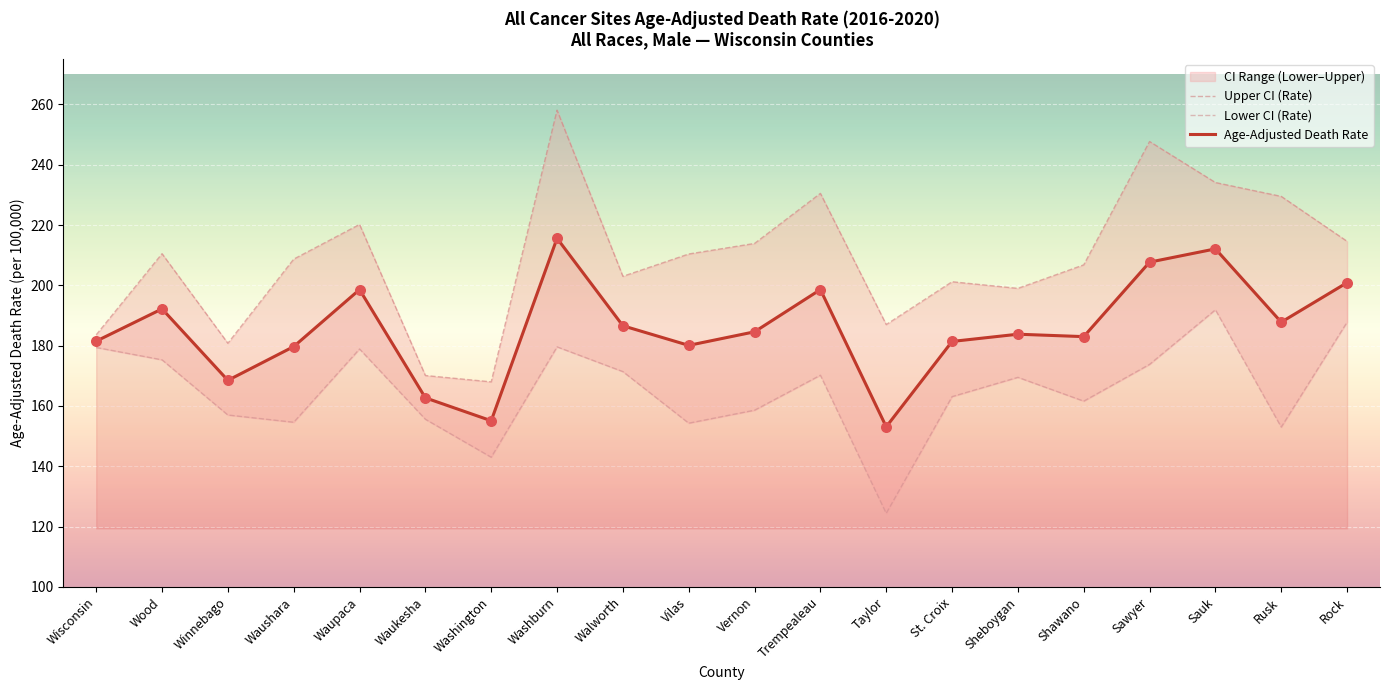

Which series has the widest spread of Y values?

Upper CI (Rate)